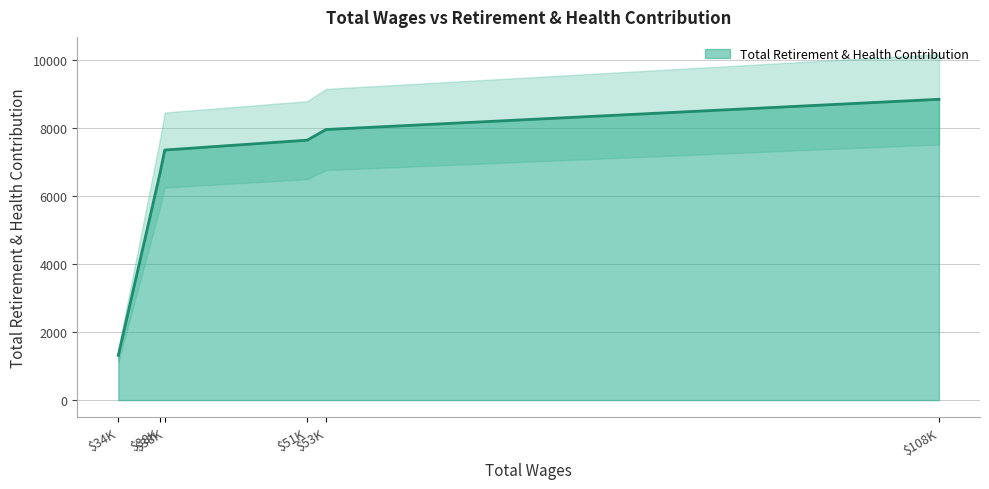

True or false: there are more than 1 points higher than both neighbors.

False